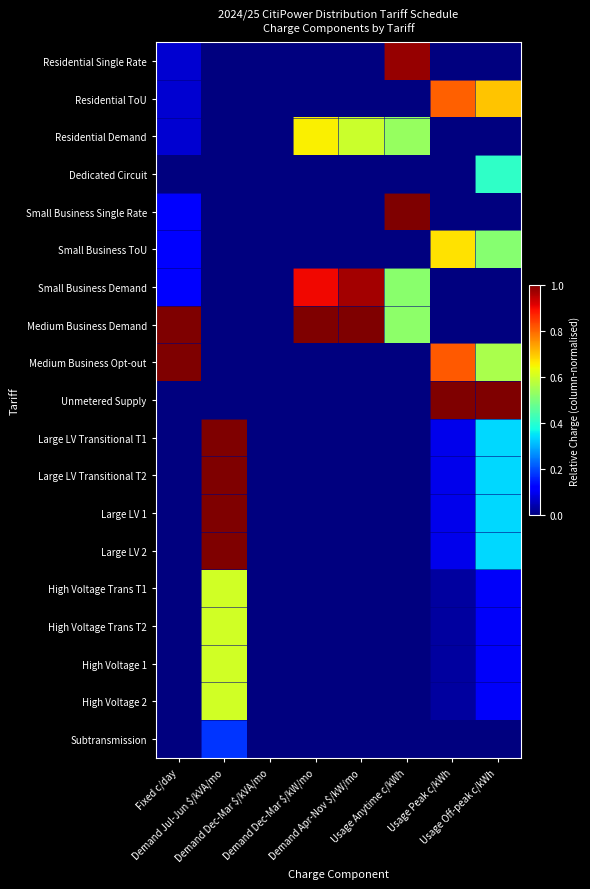

Reading right to left, list all the values displayed in this chart.

Residential Single Rate: Usage Off-peak c/kWh=0.0	Usage Peak c/kWh=0.0	Usage Anytime c/kWh=1.0	Demand Apr-Nov $/kW/mo=0.0	Demand Dec-Mar $/kW/mo=0.0	Demand Dec-Mar $/kVA/mo=0.0	Demand Jul-Jun $/kVA/mo=0.0	Fixed c/day=0.1
Residential ToU: Usage Off-peak c/kWh=0.7	Usage Peak c/kWh=0.8	Usage Anytime c/kWh=0.0	Demand Apr-Nov $/kW/mo=0.0	Demand Dec-Mar $/kW/mo=0.0	Demand Dec-Mar $/kVA/mo=0.0	Demand Jul-Jun $/kVA/mo=0.0	Fixed c/day=0.1
Residential Demand: Usage Off-peak c/kWh=0.0	Usage Peak c/kWh=0.0	Usage Anytime c/kWh=0.5	Demand Apr-Nov $/kW/mo=0.6	Demand Dec-Mar $/kW/mo=0.7	Demand Dec-Mar $/kVA/mo=0.0	Demand Jul-Jun $/kVA/mo=0.0	Fixed c/day=0.1
Dedicated Circuit: Usage Off-peak c/kWh=0.4	Usage Peak c/kWh=0.0	Usage Anytime c/kWh=0.0	Demand Apr-Nov $/kW/mo=0.0	Demand Dec-Mar $/kW/mo=0.0	Demand Dec-Mar $/kVA/mo=0.0	Demand Jul-Jun $/kVA/mo=0.0	Fixed c/day=0.0
Small Business Single Rate: Usage Off-peak c/kWh=0.0	Usage Peak c/kWh=0.0	Usage Anytime c/kWh=1.0	Demand Apr-Nov $/kW/mo=0.0	Demand Dec-Mar $/kW/mo=0.0	Demand Dec-Mar $/kVA/mo=0.0	Demand Jul-Jun $/kVA/mo=0.0	Fixed c/day=0.1
Small Business ToU: Usage Off-peak c/kWh=0.5	Usage Peak c/kWh=0.7	Usage Anytime c/kWh=0.0	Demand Apr-Nov $/kW/mo=0.0	Demand Dec-Mar $/kW/mo=0.0	Demand Dec-Mar $/kVA/mo=0.0	Demand Jul-Jun $/kVA/mo=0.0	Fixed c/day=0.1
Small Business Demand: Usage Off-peak c/kWh=0.0	Usage Peak c/kWh=0.0	Usage Anytime c/kWh=0.5	Demand Apr-Nov $/kW/mo=1.0	Demand Dec-Mar $/kW/mo=0.9	Demand Dec-Mar $/kVA/mo=0.0	Demand Jul-Jun $/kVA/mo=0.0	Fixed c/day=0.1
Medium Business Demand: Usage Off-peak c/kWh=0.0	Usage Peak c/kWh=0.0	Usage Anytime c/kWh=0.5	Demand Apr-Nov $/kW/mo=1.0	Demand Dec-Mar $/kW/mo=1.0	Demand Dec-Mar $/kVA/mo=0.0	Demand Jul-Jun $/kVA/mo=0.0	Fixed c/day=1.0
Medium Business Opt-out: Usage Off-peak c/kWh=0.6	Usage Peak c/kWh=0.8	Usage Anytime c/kWh=0.0	Demand Apr-Nov $/kW/mo=0.0	Demand Dec-Mar $/kW/mo=0.0	Demand Dec-Mar $/kVA/mo=0.0	Demand Jul-Jun $/kVA/mo=0.0	Fixed c/day=1.0
Unmetered Supply: Usage Off-peak c/kWh=1.0	Usage Peak c/kWh=1.0	Usage Anytime c/kWh=0.0	Demand Apr-Nov $/kW/mo=0.0	Demand Dec-Mar $/kW/mo=0.0	Demand Dec-Mar $/kVA/mo=0.0	Demand Jul-Jun $/kVA/mo=0.0	Fixed c/day=0.0
Large LV Transitional T1: Usage Off-peak c/kWh=0.3	Usage Peak c/kWh=0.1	Usage Anytime c/kWh=0.0	Demand Apr-Nov $/kW/mo=0.0	Demand Dec-Mar $/kW/mo=0.0	Demand Dec-Mar $/kVA/mo=0.0	Demand Jul-Jun $/kVA/mo=1.0	Fixed c/day=0.0
Large LV Transitional T2: Usage Off-peak c/kWh=0.3	Usage Peak c/kWh=0.1	Usage Anytime c/kWh=0.0	Demand Apr-Nov $/kW/mo=0.0	Demand Dec-Mar $/kW/mo=0.0	Demand Dec-Mar $/kVA/mo=0.0	Demand Jul-Jun $/kVA/mo=1.0	Fixed c/day=0.0
Large LV 1: Usage Off-peak c/kWh=0.3	Usage Peak c/kWh=0.1	Usage Anytime c/kWh=0.0	Demand Apr-Nov $/kW/mo=0.0	Demand Dec-Mar $/kW/mo=0.0	Demand Dec-Mar $/kVA/mo=0.0	Demand Jul-Jun $/kVA/mo=1.0	Fixed c/day=0.0
Large LV 2: Usage Off-peak c/kWh=0.3	Usage Peak c/kWh=0.1	Usage Anytime c/kWh=0.0	Demand Apr-Nov $/kW/mo=0.0	Demand Dec-Mar $/kW/mo=0.0	Demand Dec-Mar $/kVA/mo=0.0	Demand Jul-Jun $/kVA/mo=1.0	Fixed c/day=0.0
High Voltage Trans T1: Usage Off-peak c/kWh=0.1	Usage Peak c/kWh=0.0	Usage Anytime c/kWh=0.0	Demand Apr-Nov $/kW/mo=0.0	Demand Dec-Mar $/kW/mo=0.0	Demand Dec-Mar $/kVA/mo=0.0	Demand Jul-Jun $/kVA/mo=0.6	Fixed c/day=0.0
High Voltage Trans T2: Usage Off-peak c/kWh=0.1	Usage Peak c/kWh=0.0	Usage Anytime c/kWh=0.0	Demand Apr-Nov $/kW/mo=0.0	Demand Dec-Mar $/kW/mo=0.0	Demand Dec-Mar $/kVA/mo=0.0	Demand Jul-Jun $/kVA/mo=0.6	Fixed c/day=0.0
High Voltage 1: Usage Off-peak c/kWh=0.1	Usage Peak c/kWh=0.0	Usage Anytime c/kWh=0.0	Demand Apr-Nov $/kW/mo=0.0	Demand Dec-Mar $/kW/mo=0.0	Demand Dec-Mar $/kVA/mo=0.0	Demand Jul-Jun $/kVA/mo=0.6	Fixed c/day=0.0
High Voltage 2: Usage Off-peak c/kWh=0.1	Usage Peak c/kWh=0.0	Usage Anytime c/kWh=0.0	Demand Apr-Nov $/kW/mo=0.0	Demand Dec-Mar $/kW/mo=0.0	Demand Dec-Mar $/kVA/mo=0.0	Demand Jul-Jun $/kVA/mo=0.6	Fixed c/day=0.0
Subtransmission: Usage Off-peak c/kWh=0.0	Usage Peak c/kWh=0.0	Usage Anytime c/kWh=0.0	Demand Apr-Nov $/kW/mo=0.0	Demand Dec-Mar $/kW/mo=0.0	Demand Dec-Mar $/kVA/mo=0.0	Demand Jul-Jun $/kVA/mo=0.2	Fixed c/day=0.0